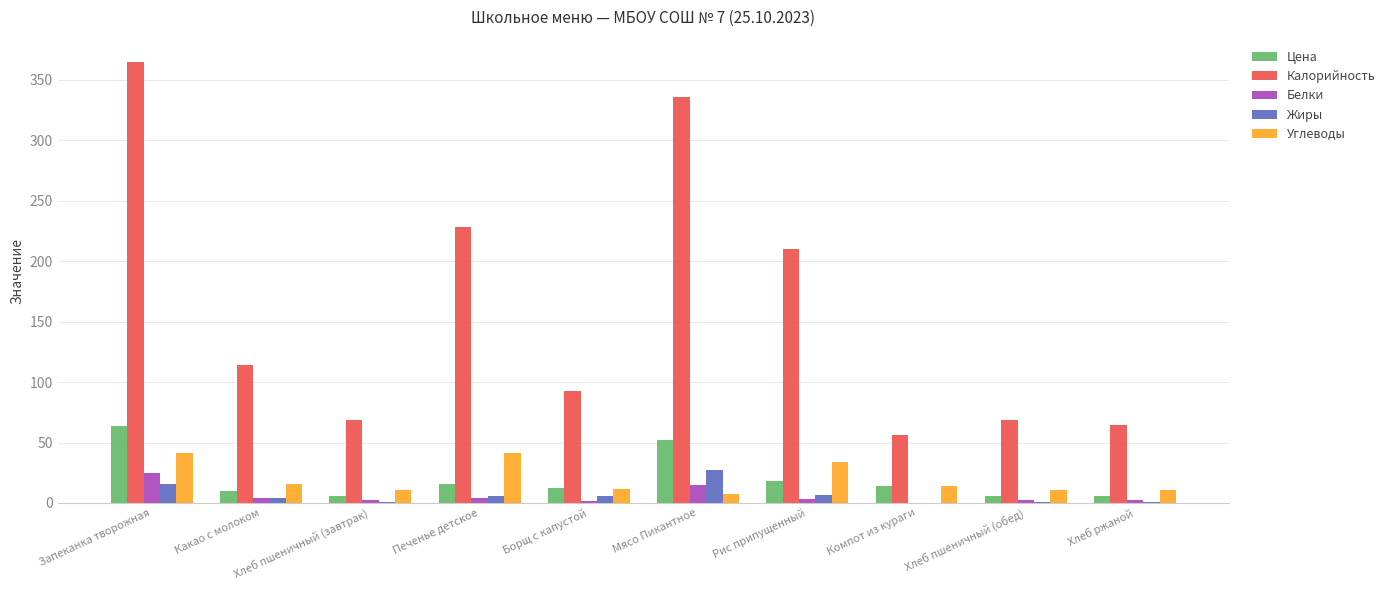

The Калорийность series shows 335.7 at Мясо Пикантное. True or false?

True